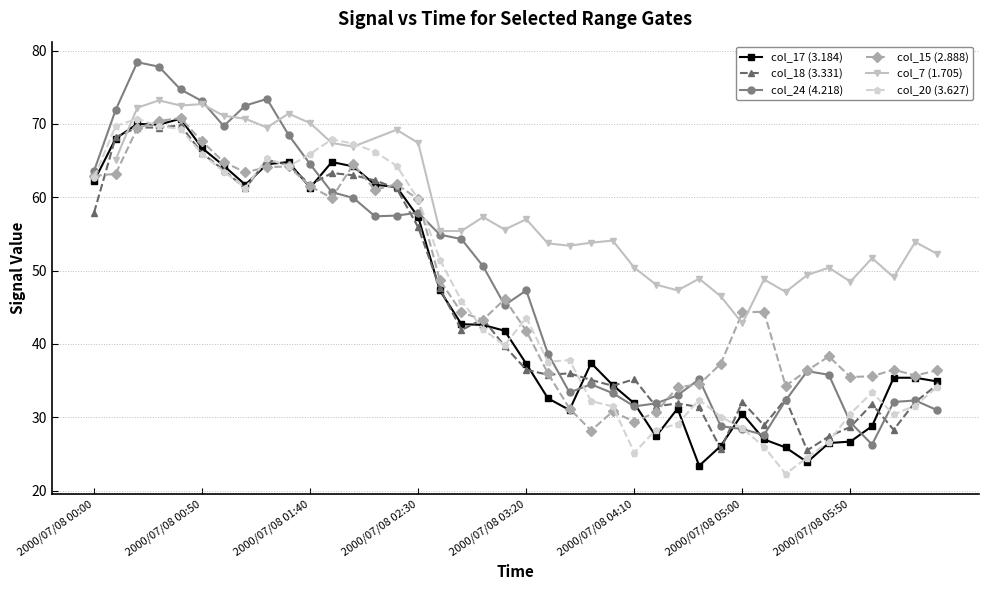

How many values in the col_20 (3.627) series are below 42?

20